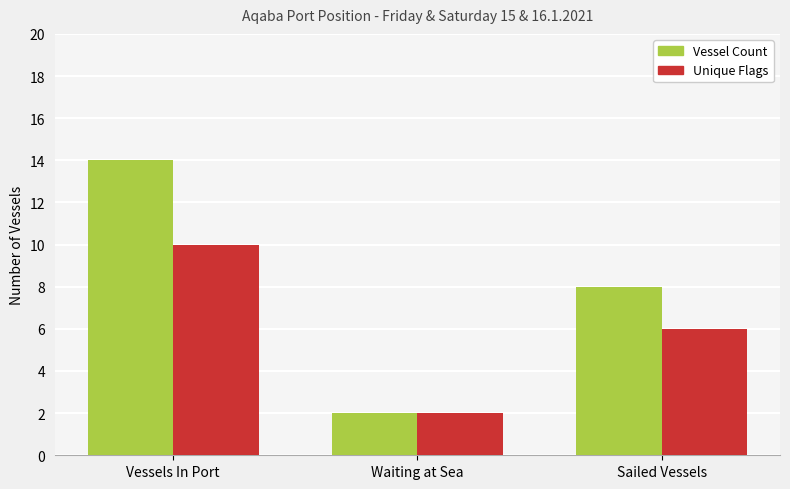

At which label does Unique Flags reach its minimum?

Waiting at Sea